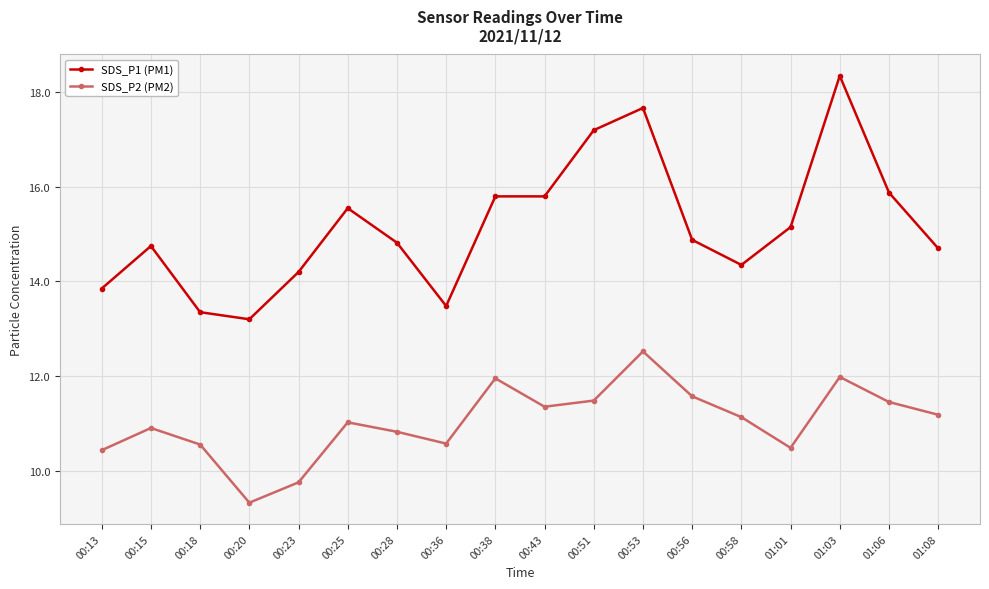

What are all the series names shown in the legend?

SDS_P1 (PM1), SDS_P2 (PM2)